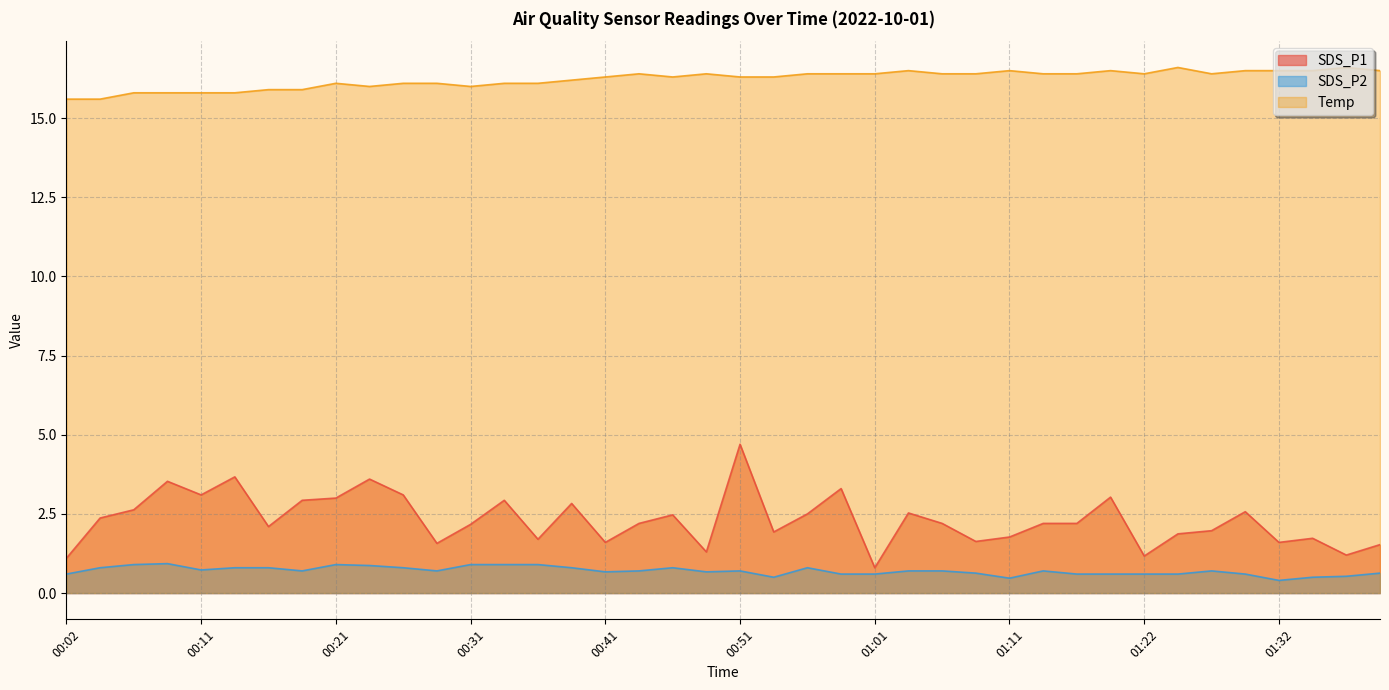

At how many categories does at least one series exceed 14?

40